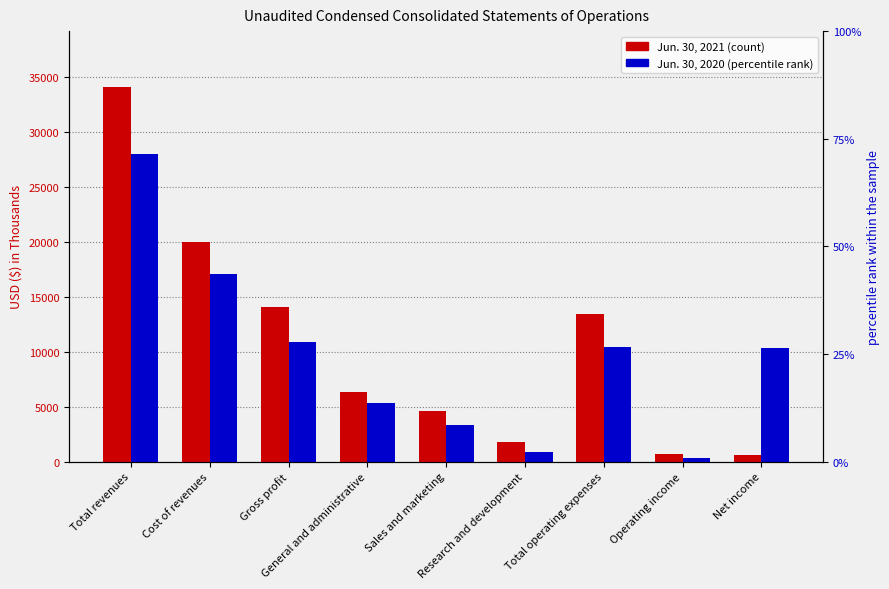

What is the difference between the maximum and second lowest values in the Jun. 30, 2020 series?

27086